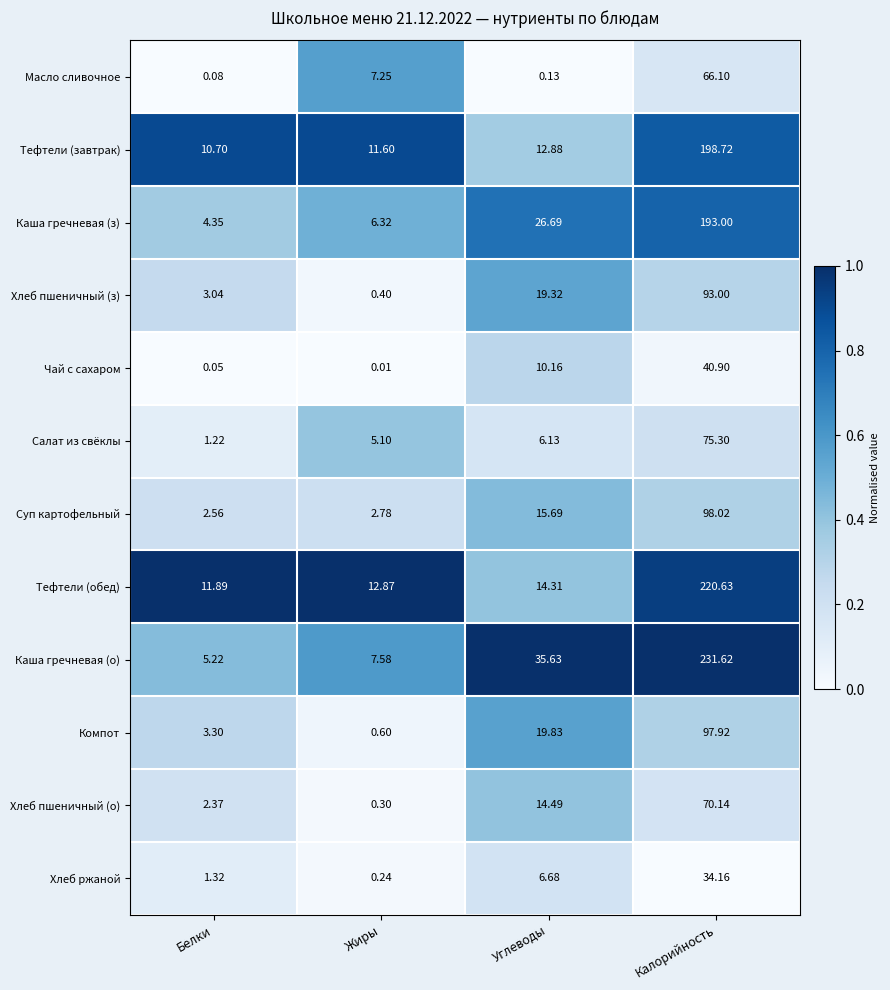

Which series has the widest spread of values?

Каша гречневая (о)